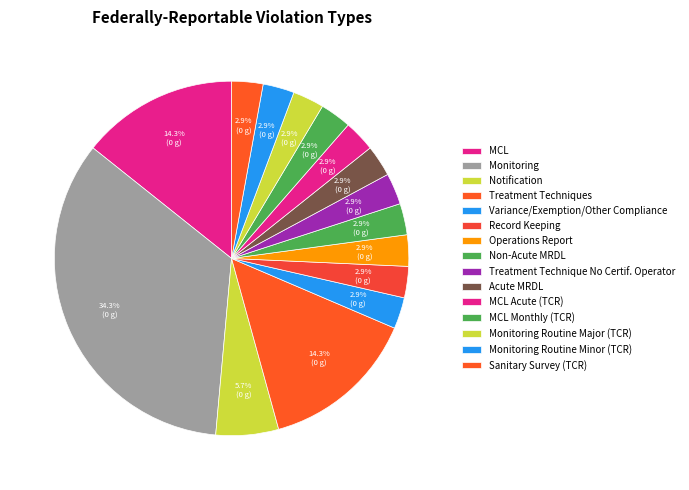

Count the number of slices in the pie.

15